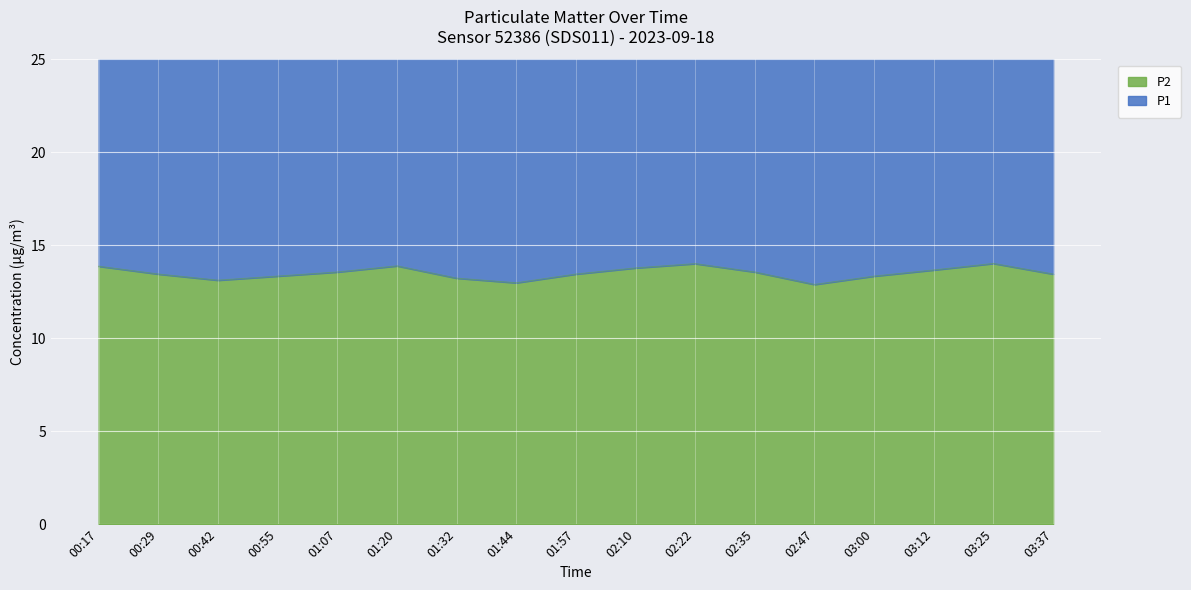

Where is the first local maximum for P2?

01:20